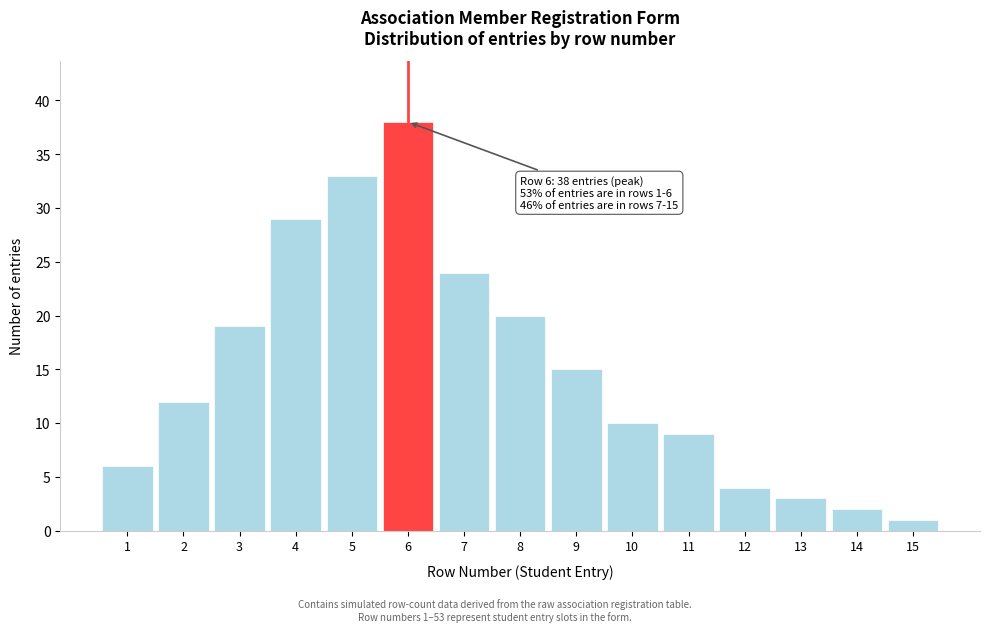

Reading left to right, what are all the values shown in this chart?

6	12	19	29	33	38	24	20	15	10	9	4	3	2	1